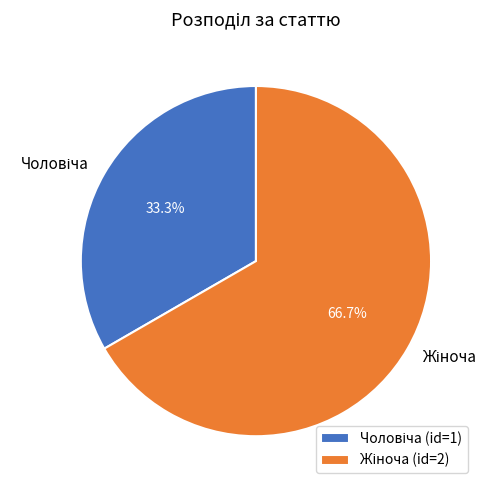

Is there a majority slice in this chart?

Yes